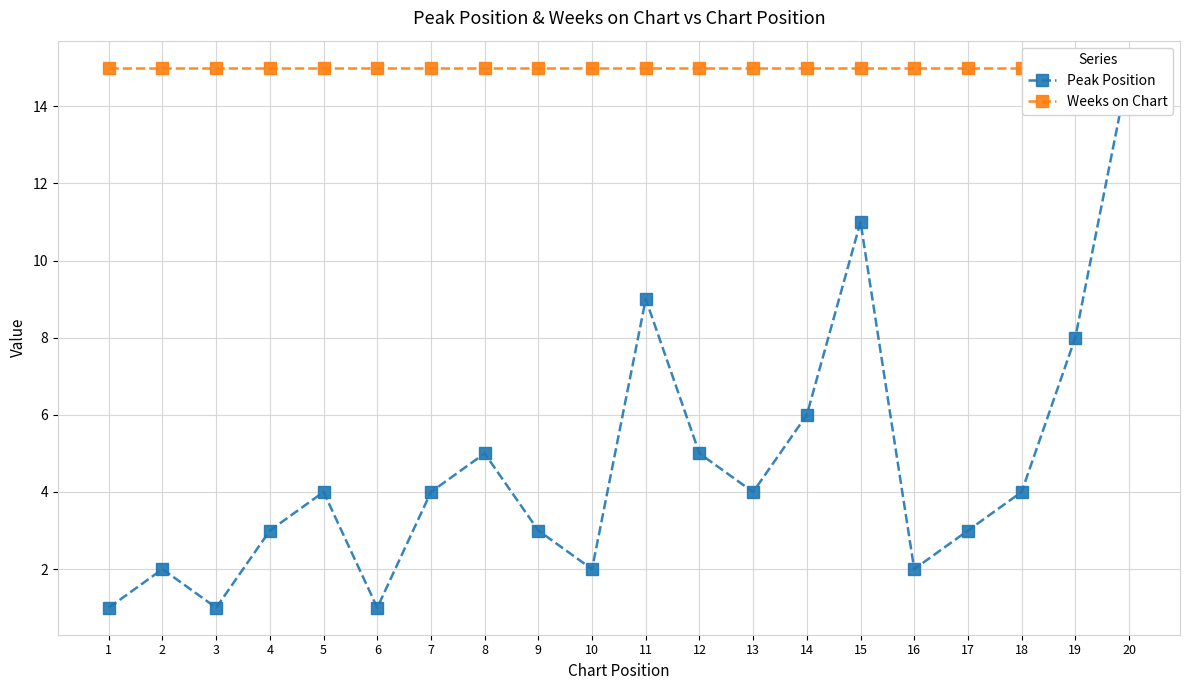

What is the value of the Peak Position point at the 17th from the left?

3